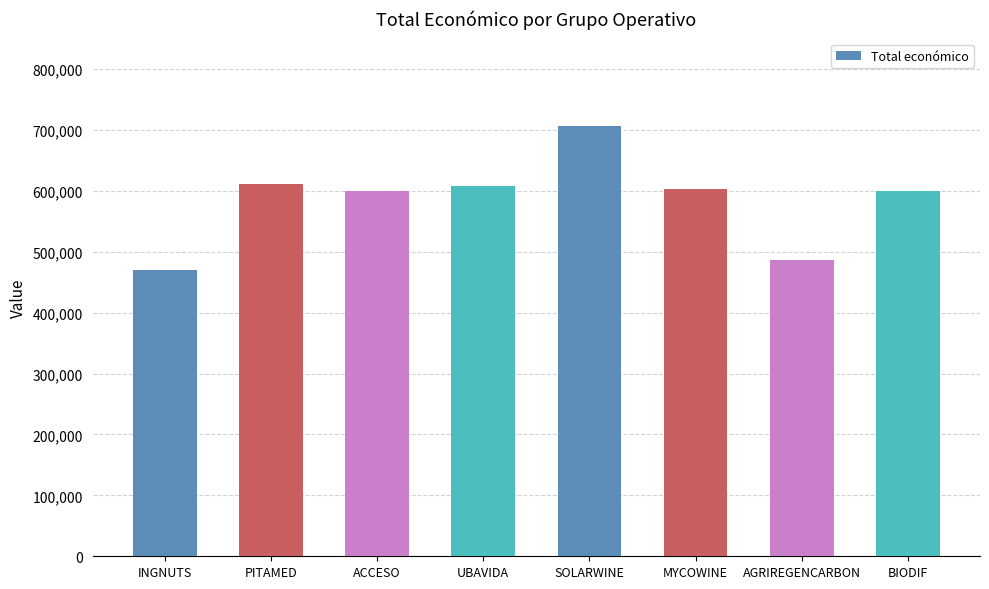

What is the approximate value at ACCESO?

599779.0